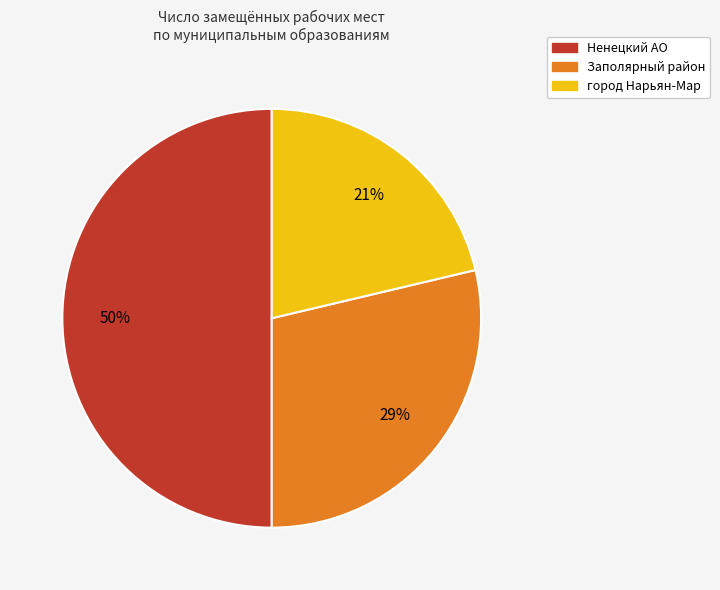

To the nearest percent, what is the difference between the город Нарьян-Мар and Ненецкий АО slice percentages?

29%